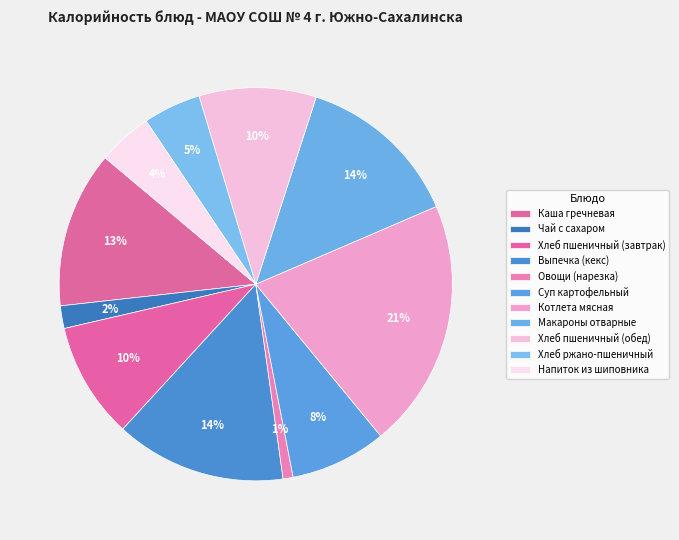

To the nearest percent, what percentage of the pie is Хлеб пшеничный (завтрак)?

10%